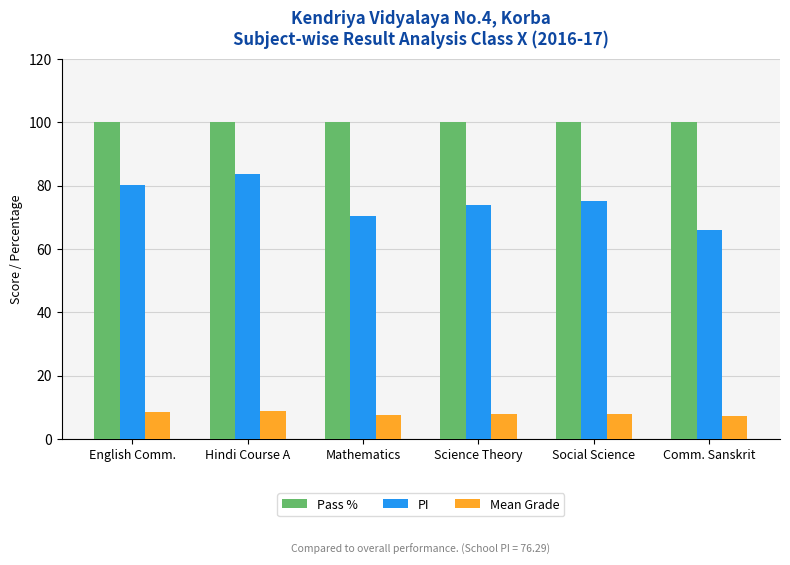

What are all the series names shown in the legend?

Pass %, PI, Mean Grade